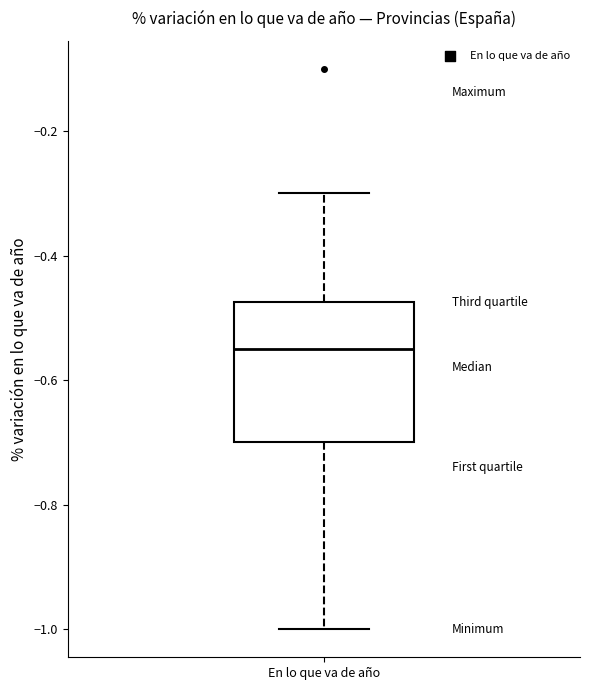

Where does the upper whisker of the box for En lo que va de año end on the y-axis? The values are not printed on the chart, so give them approximately, as read against the axis.

-0.30